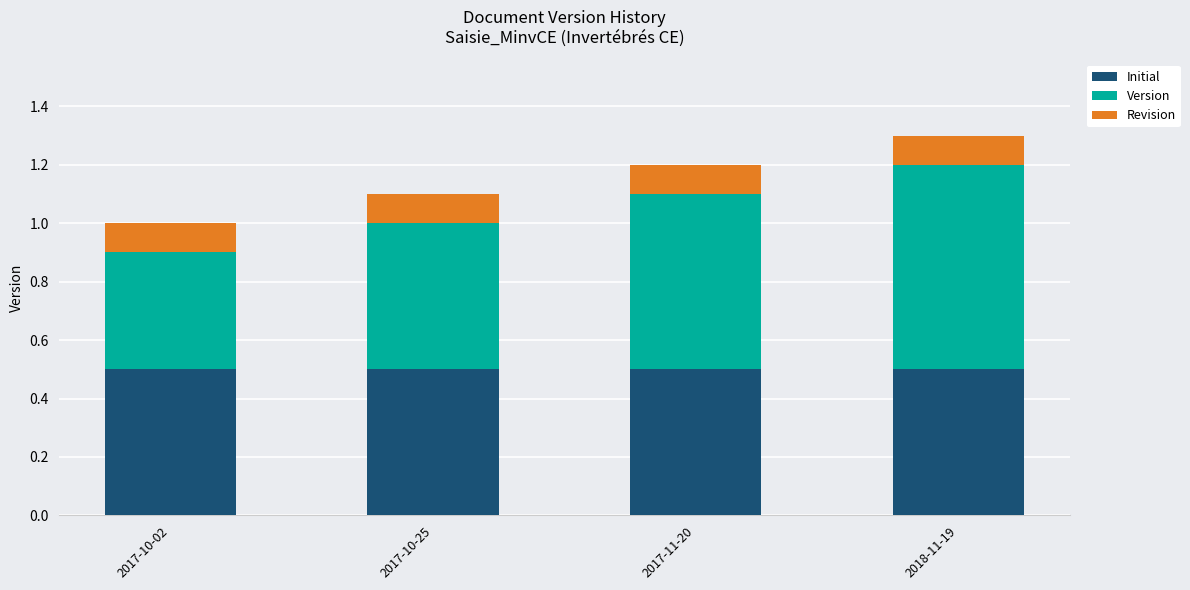

What is the total value across all series at 2017-10-02?

1.0